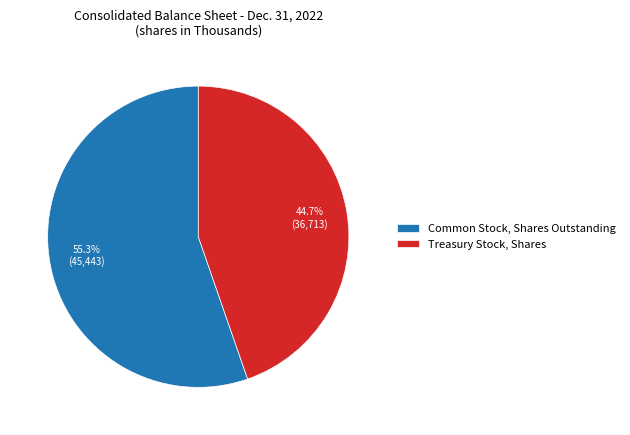

Which category has the biggest portion of the pie?

Common Stock, Shares Outstanding